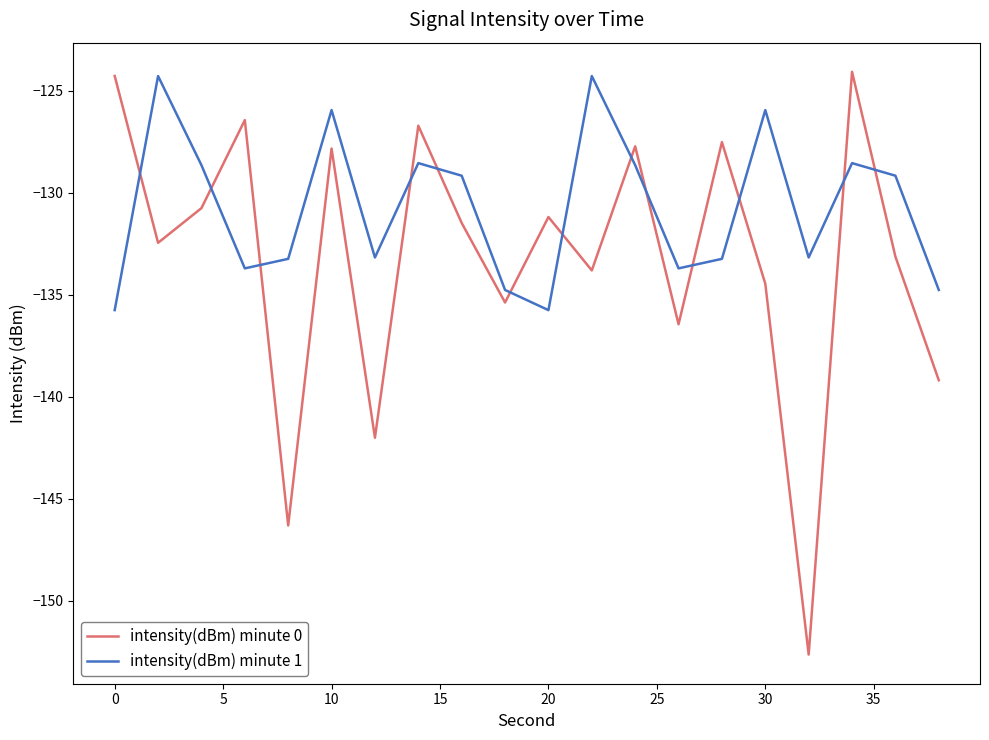

Which series has the largest total across all categories?

intensity(dBm) minute 1